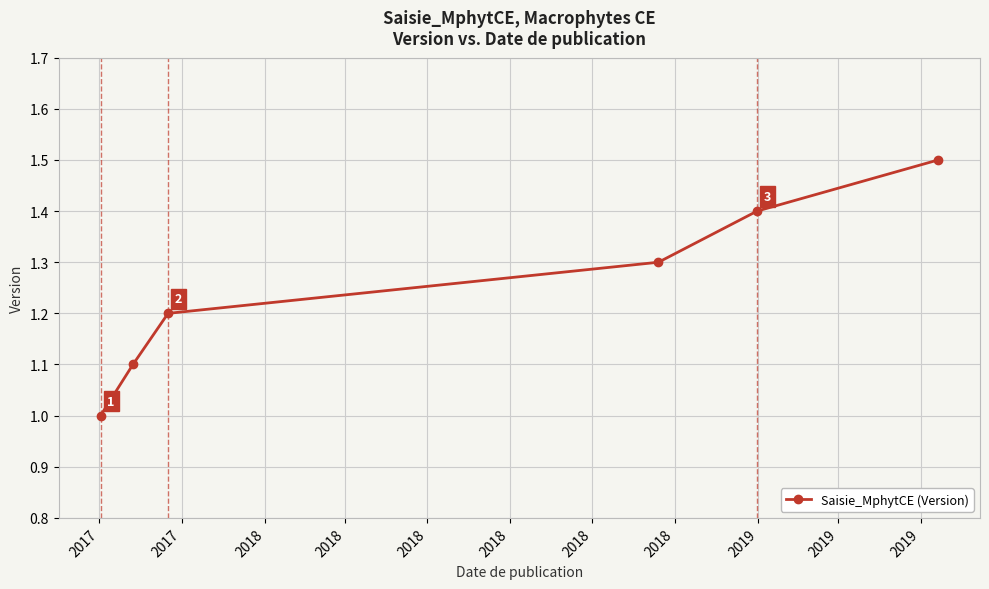

Does the chart have visible grid lines?

Yes